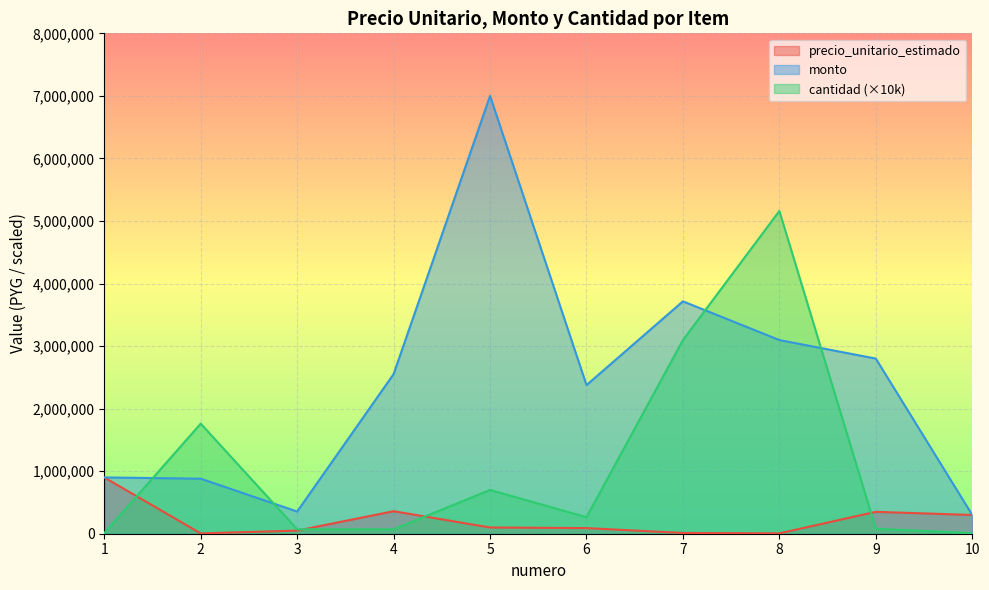

At which category is the sum across all series the highest?

8